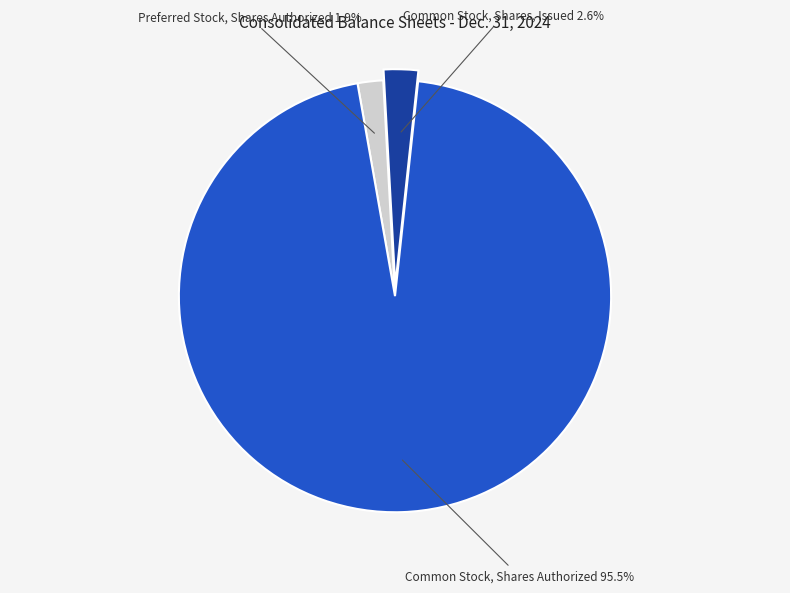

Which slice is the largest?

Common Stock, Shares Authorized